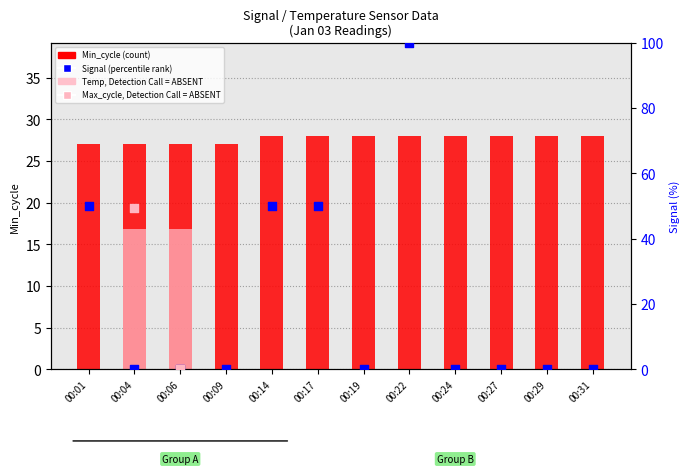

Which series has the widest spread of Y values?

Signal (percentile rank)